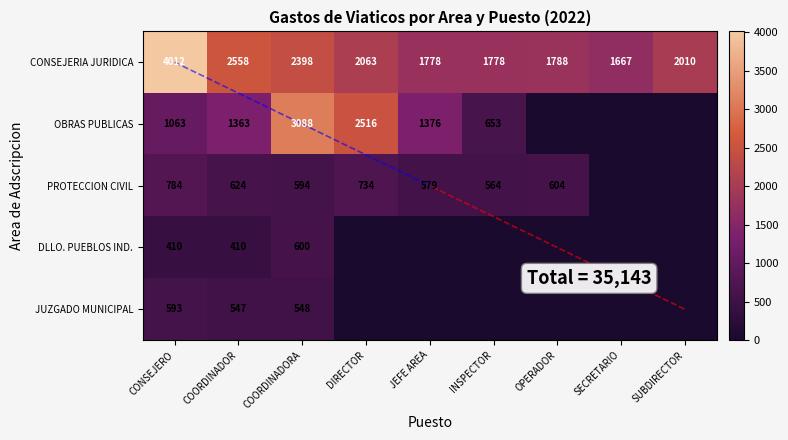

What is the average value of the DLLO. PUEBLOS IND. series?

157.8